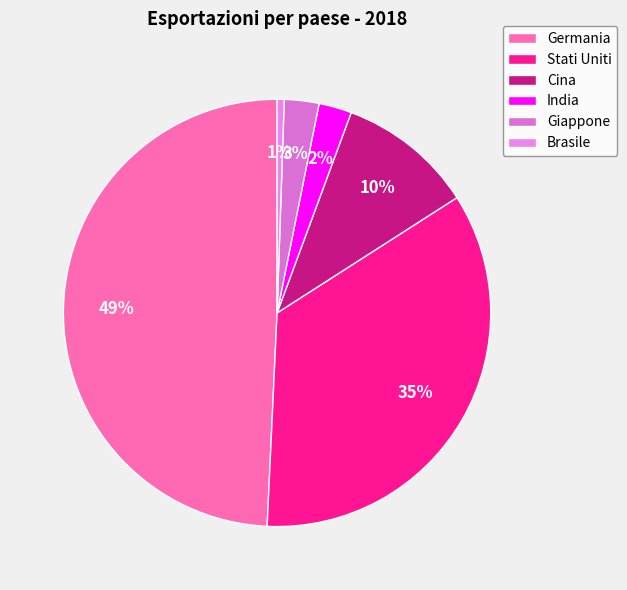

What percentage is the India slice, to the nearest percent?

2%